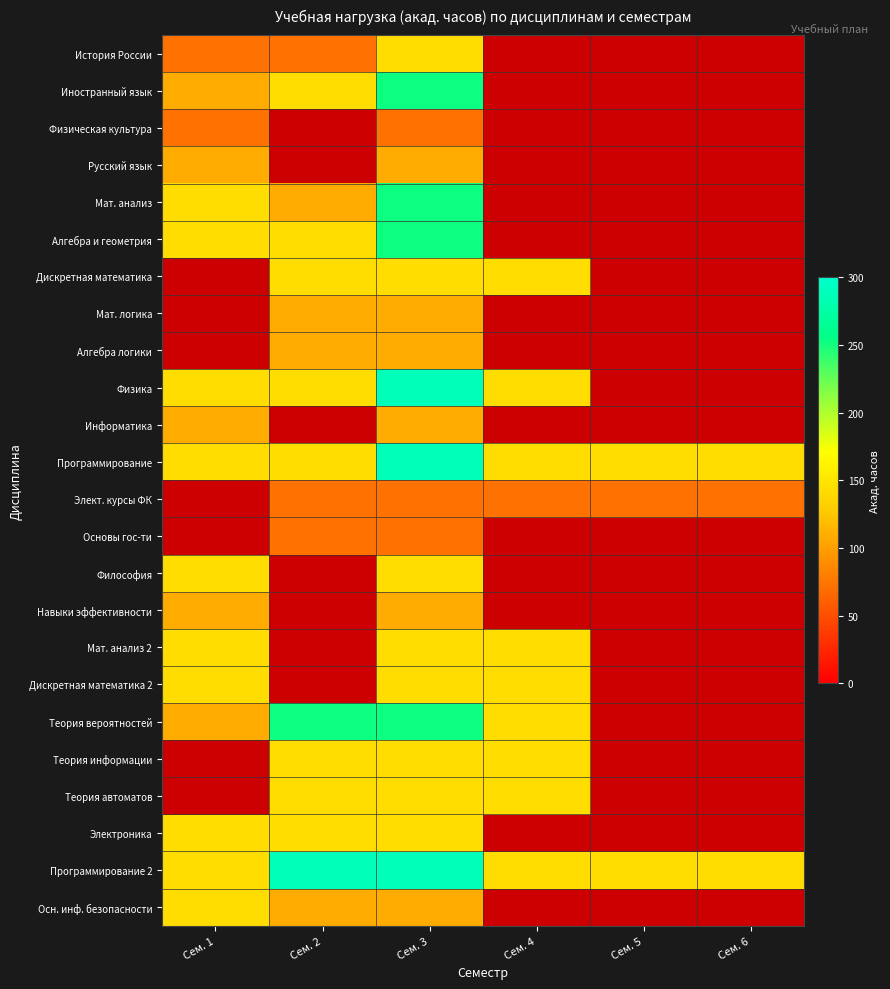

How many data points in Физика are less than 288?

3